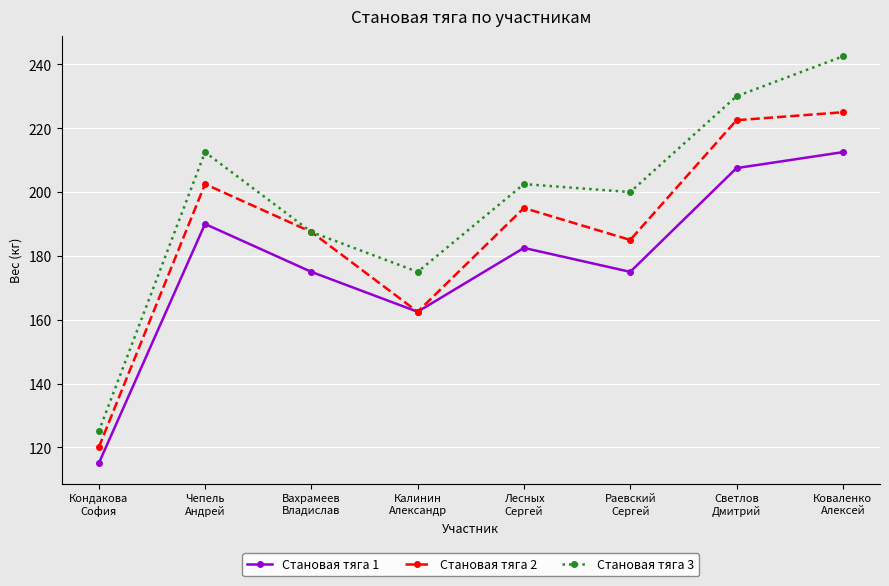

Which series has the largest range (max minus min)?

Становая тяга 3